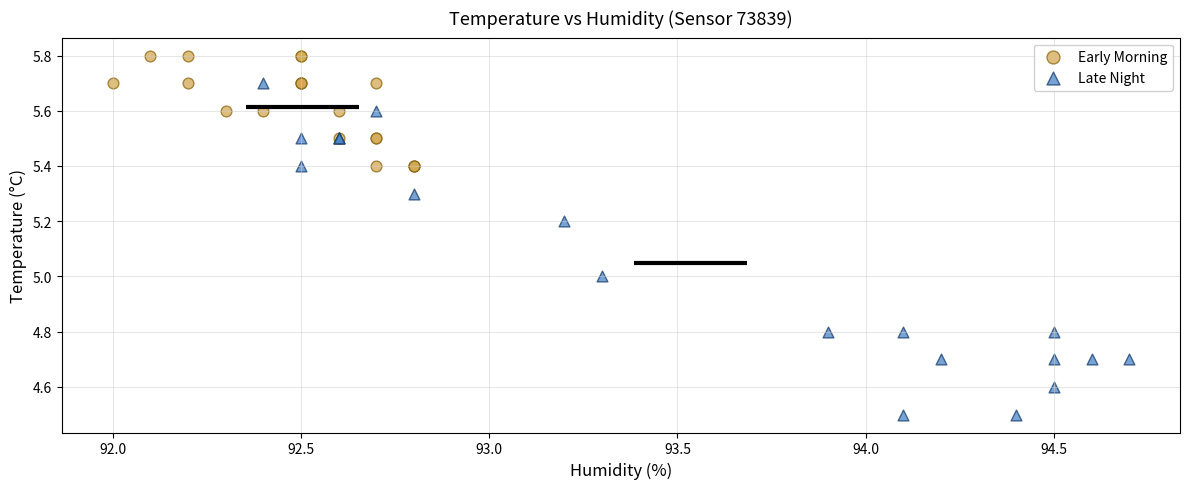

Which series contains the highest Y value?

Early Morning